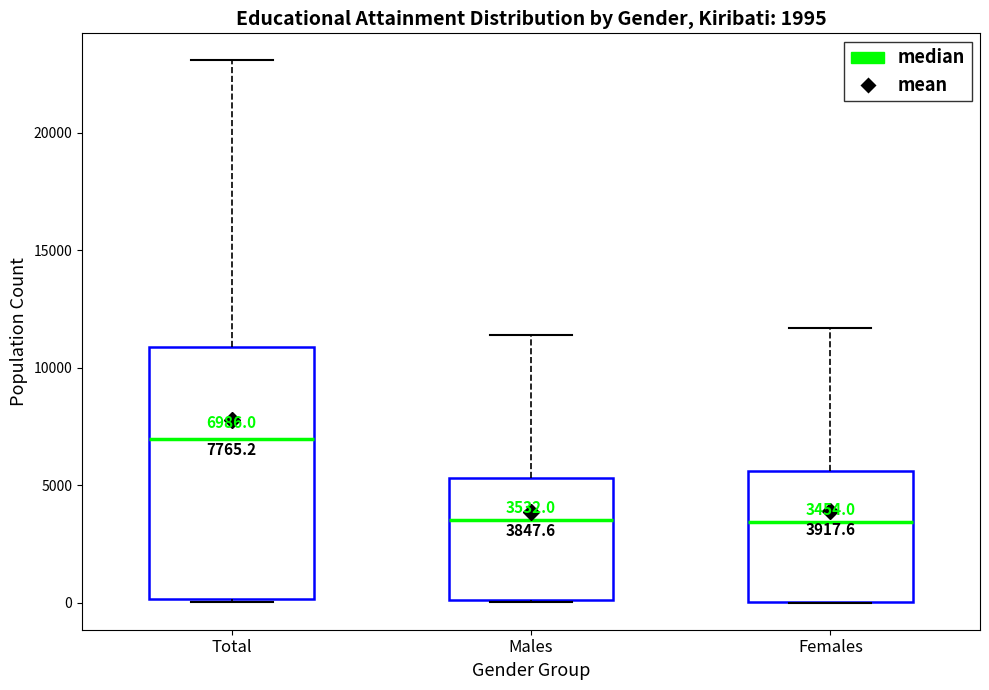

Comparing the boxes themselves (not the whiskers), which one is the tallest?

Total